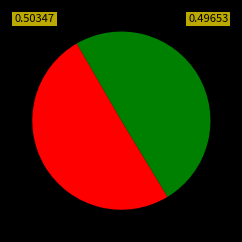

Is there a majority slice in this chart?

Yes